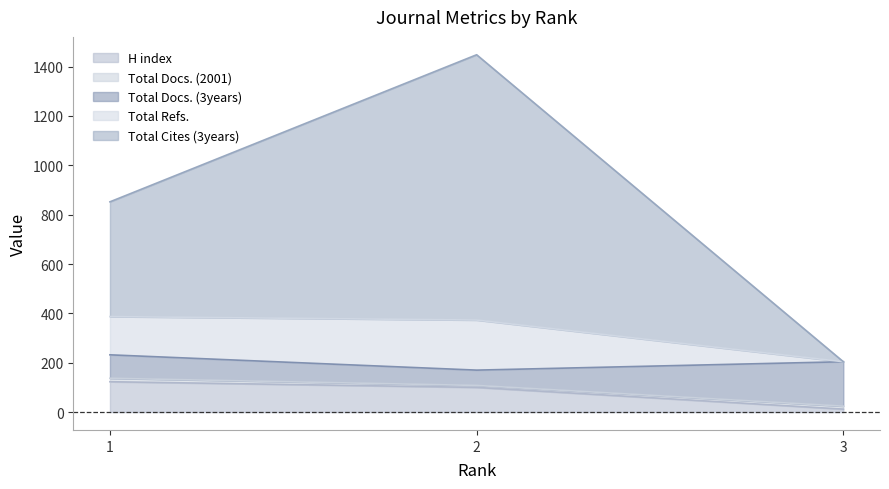

Rank the categories by Total Cites (3years) value from highest to lowest.

2, 1, 3